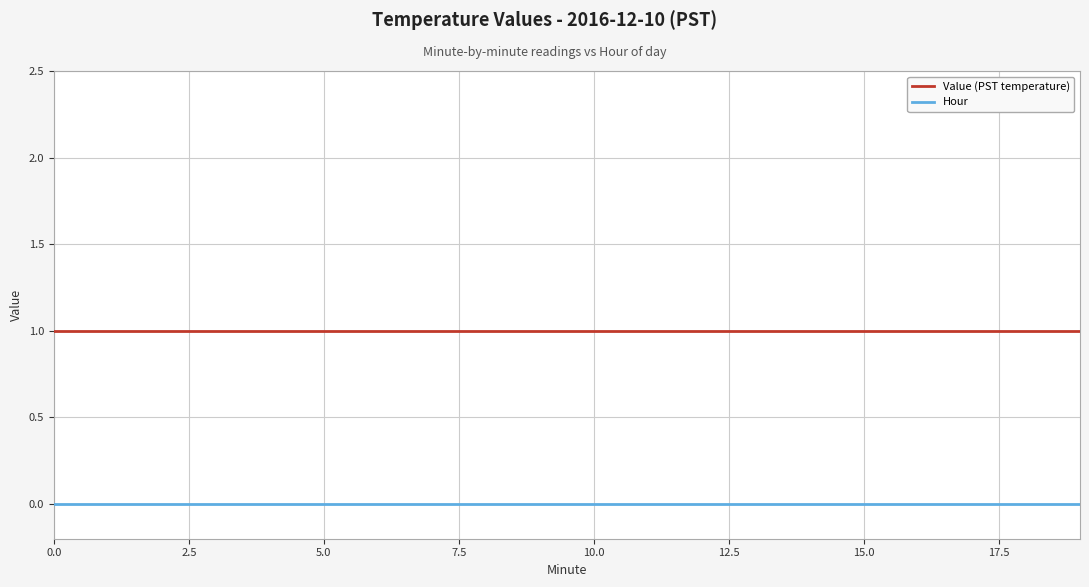

True or false: Hour and Value (PST temperature) intersect in this chart.

False